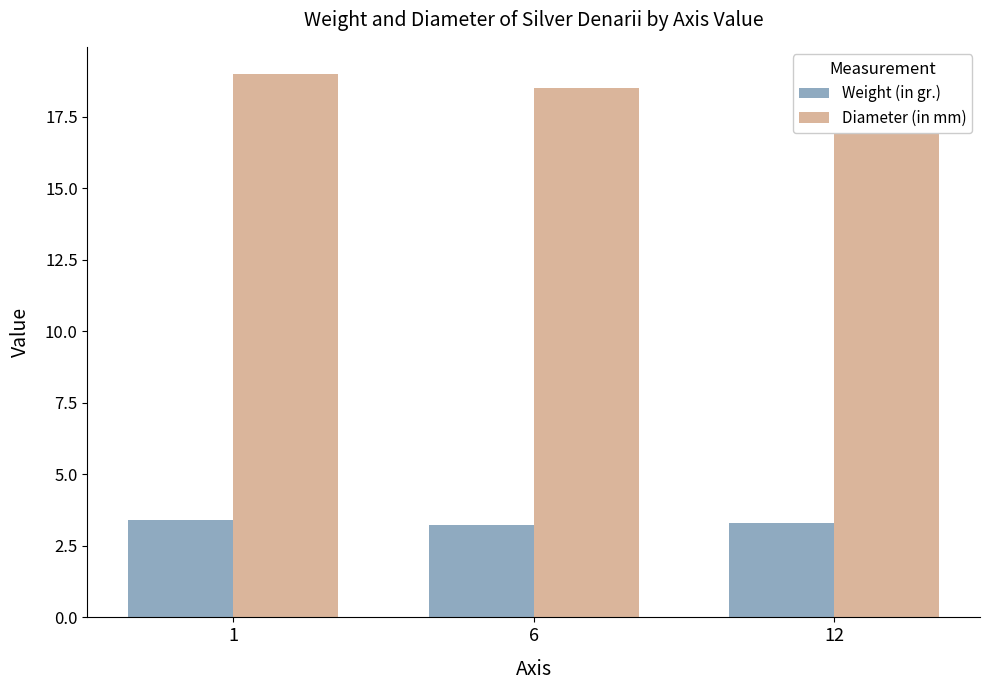

Which series has the widest spread of values?

Diameter (in mm)